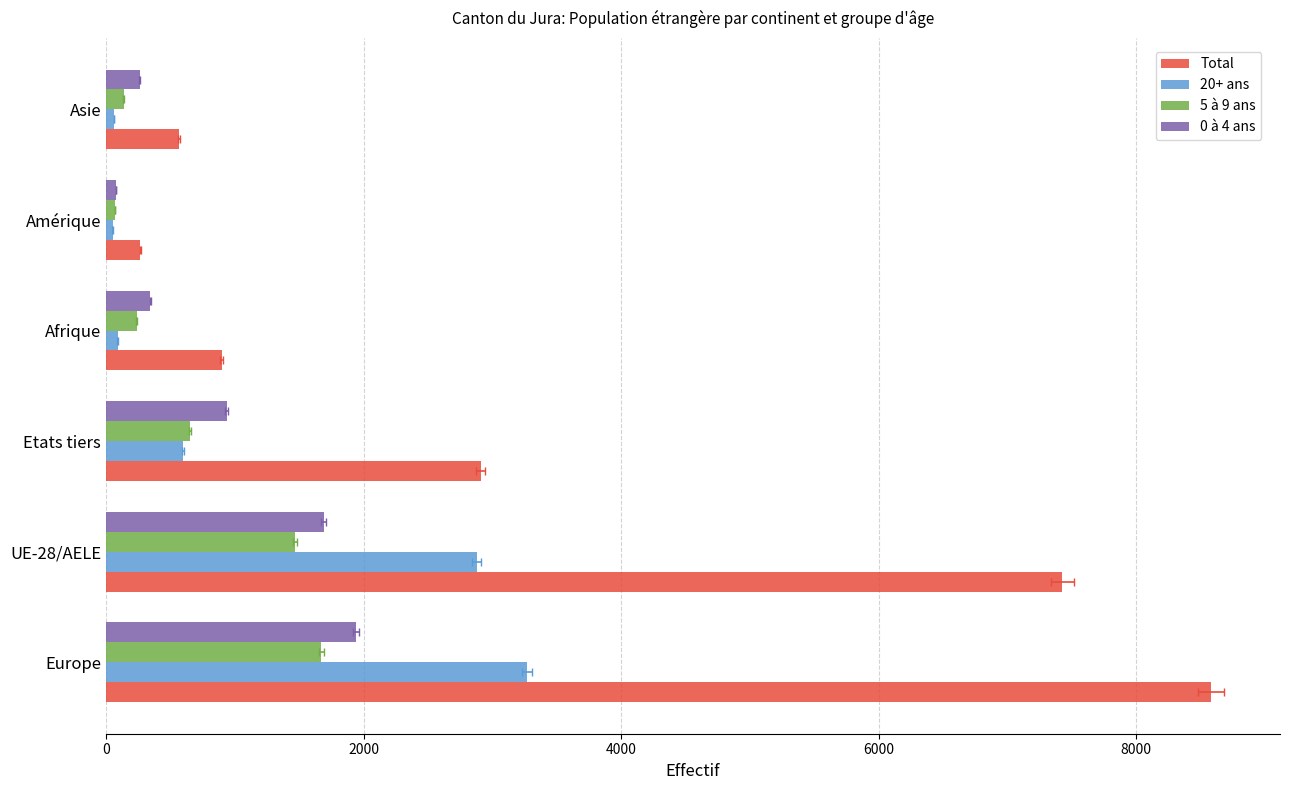

What is the value of the 0 à 4 ans bar at the 1st from the left?

1941